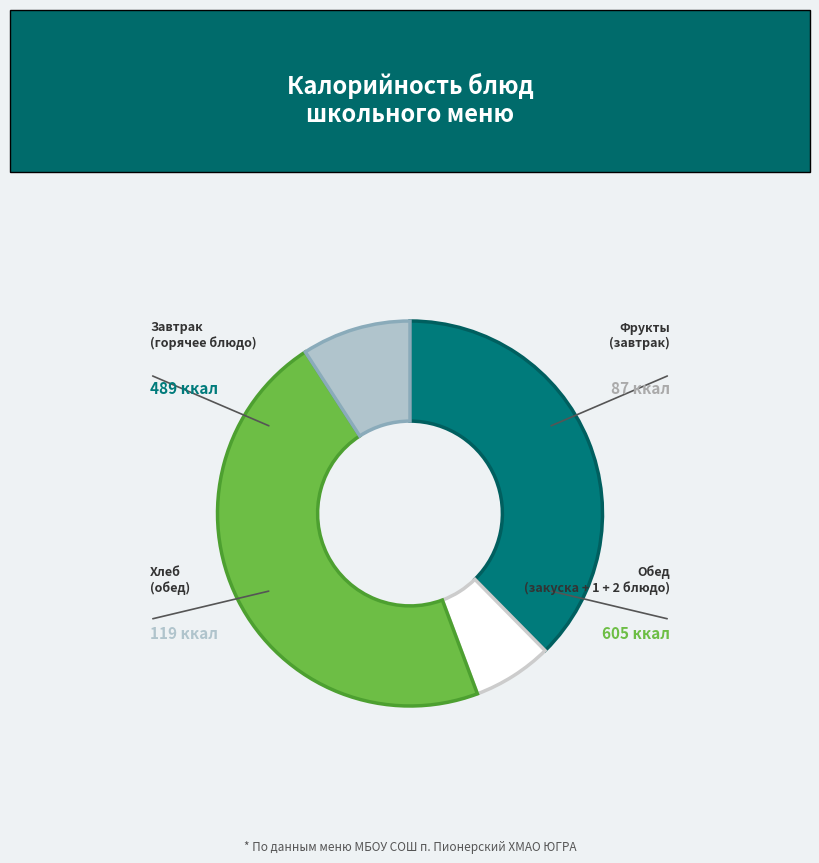

Is there a majority slice in this chart?

No